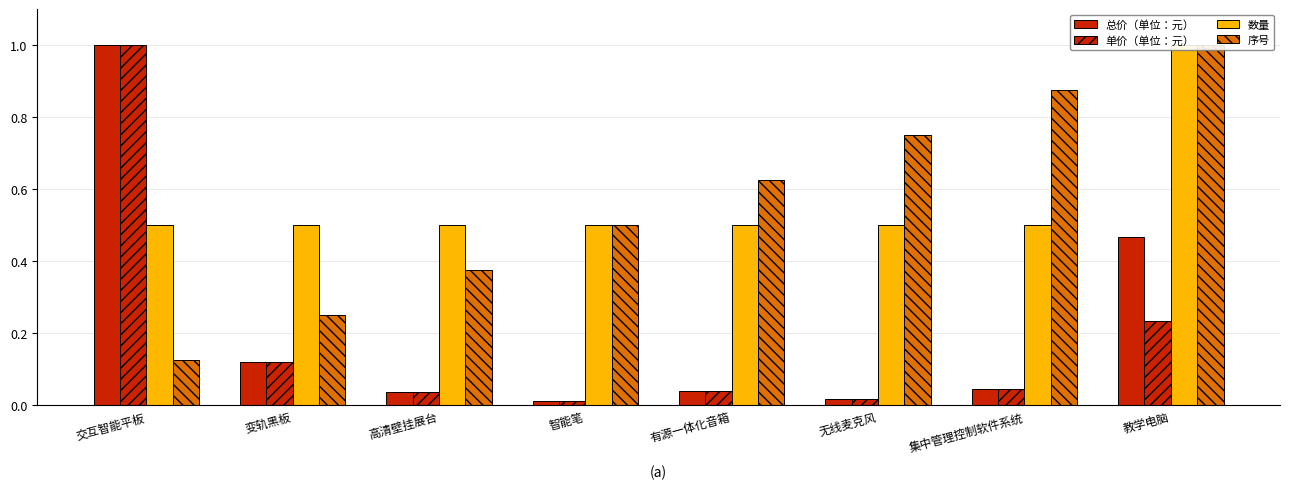

What is the label of the 1st bar from the right?

教学电脑